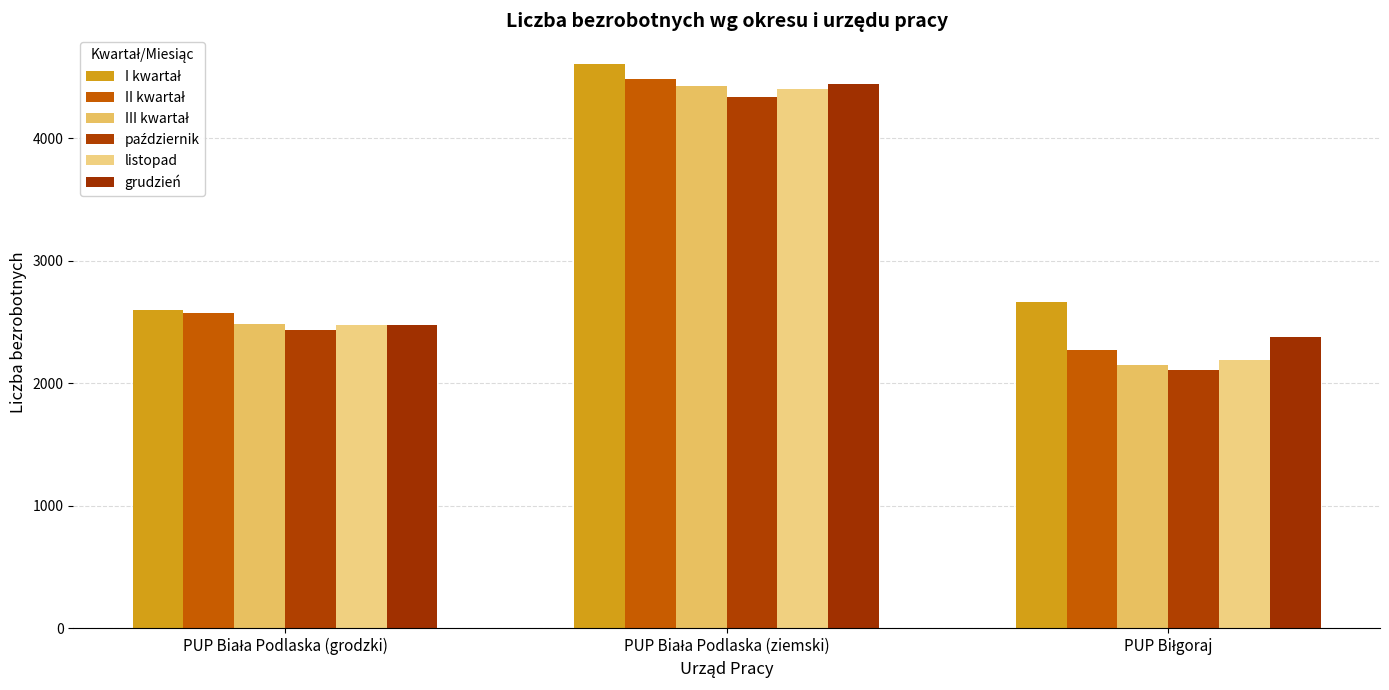

Count the number of data series in this chart.

6